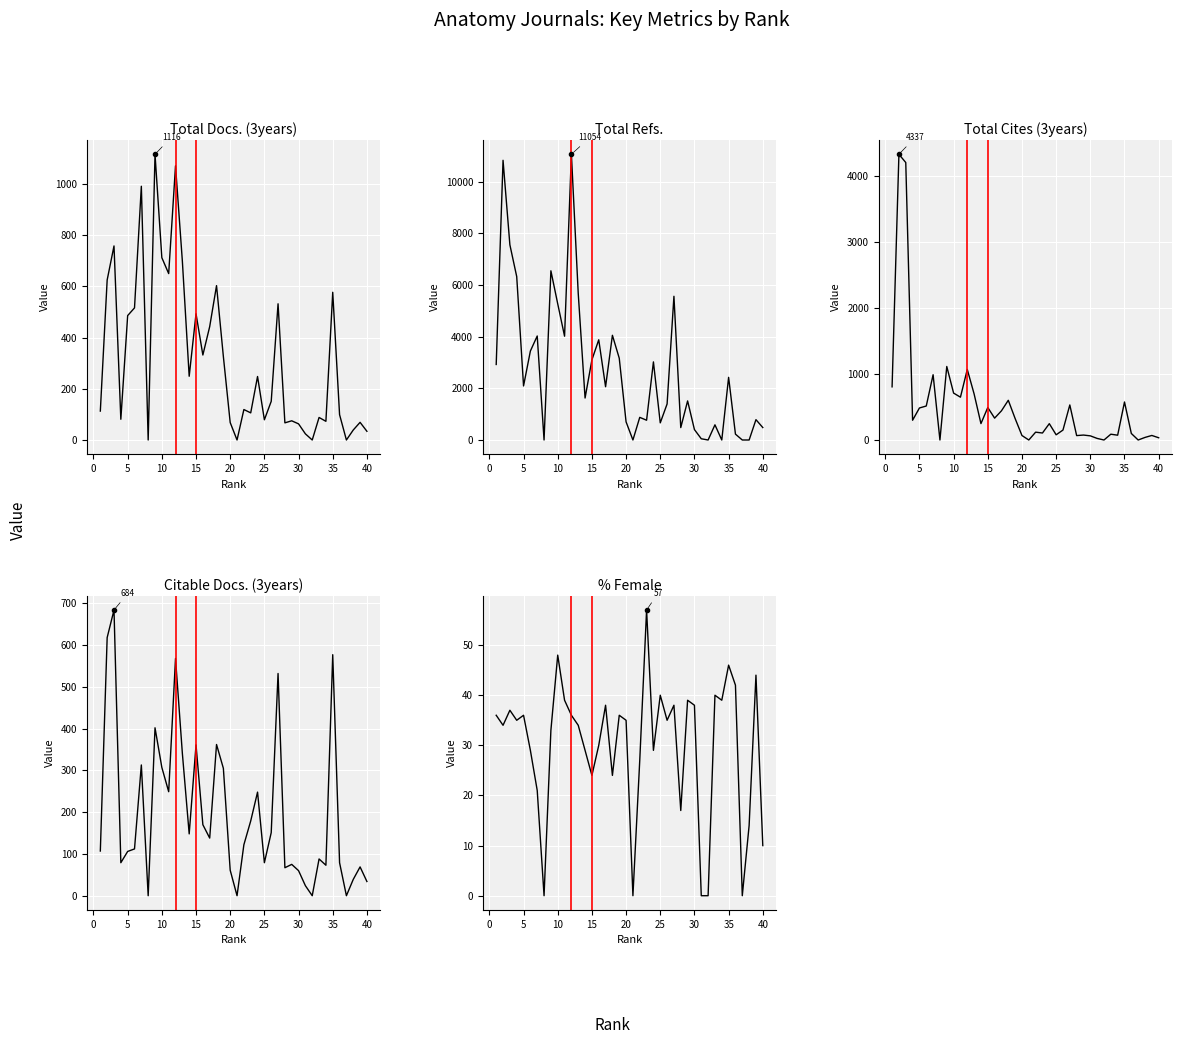

What is the difference between the maximum and minimum values in the %Female series?

57